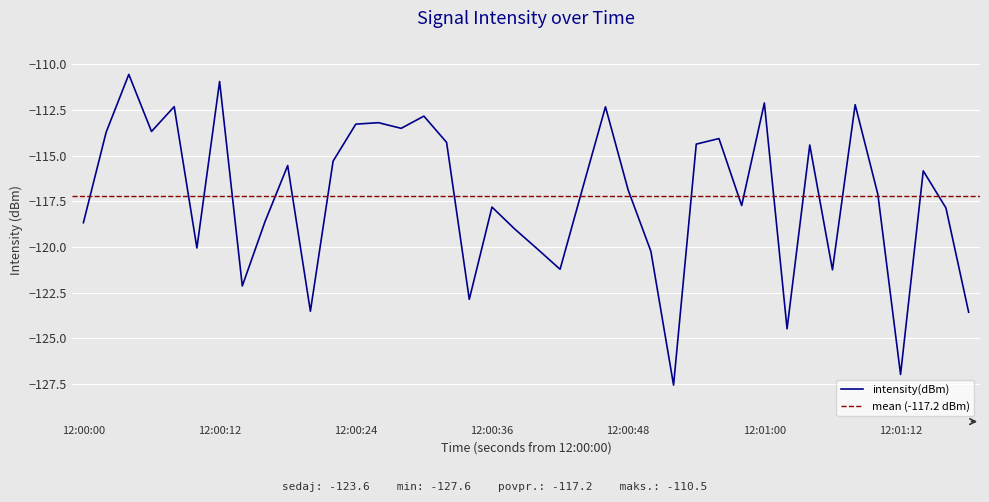

What is the maximum value for intensity(dBm)?

-110.5